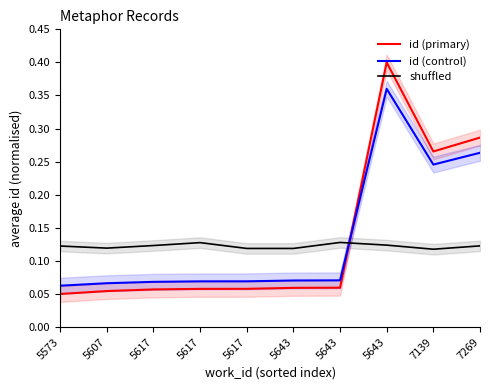

What is the approximate value of shuffled at 5573?

0.1